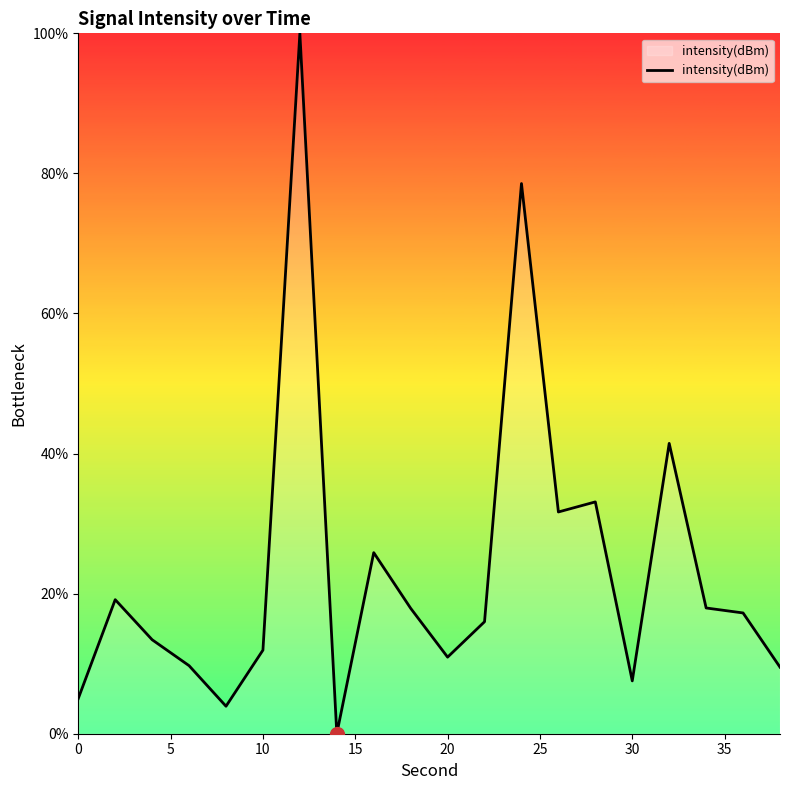

What is the sum of all values?

470.9